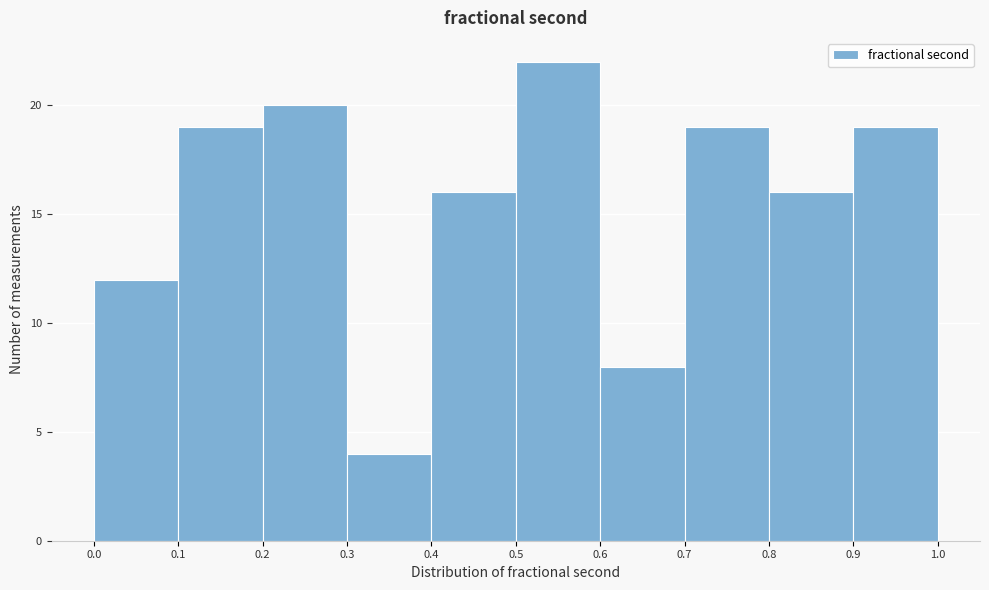

Reading left to right, list every bar in this chart as the range it spans on the x-axis followed by its height. The values are not printed on the chart, so give them approximately, as read against the axis.

0.0 to 0.1: 12
0.1 to 0.2: 19
0.2 to 0.3: 20
0.3 to 0.4: 4
0.4 to 0.5: 16
0.5 to 0.6: 22
0.6 to 0.7: 8
0.7 to 0.8: 19
0.8 to 0.9: 16
0.9 to 1.0: 19